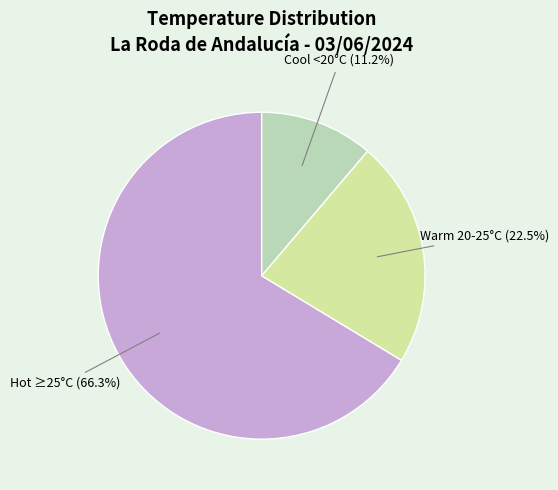

What is the smallest slice in the pie chart?

Cool <20°C (11.2%)